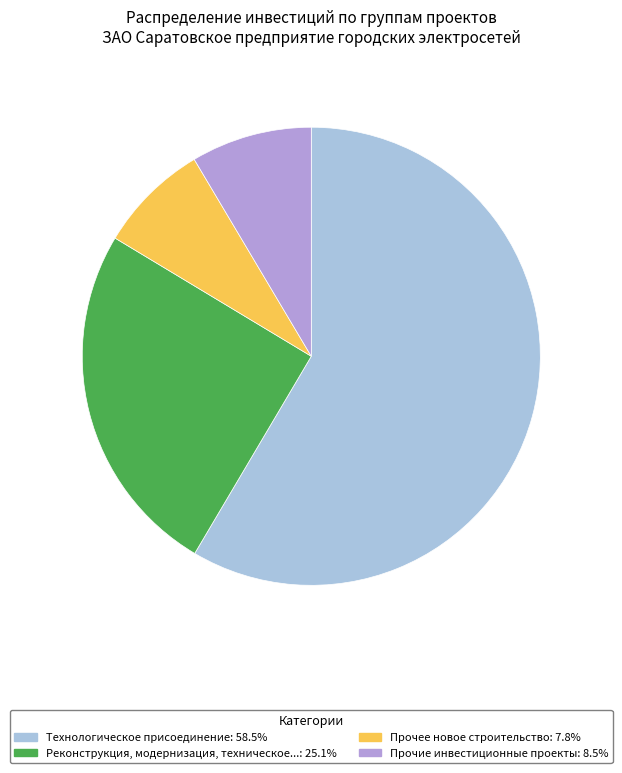

Is there any slice that represents more than half of the pie?

Yes